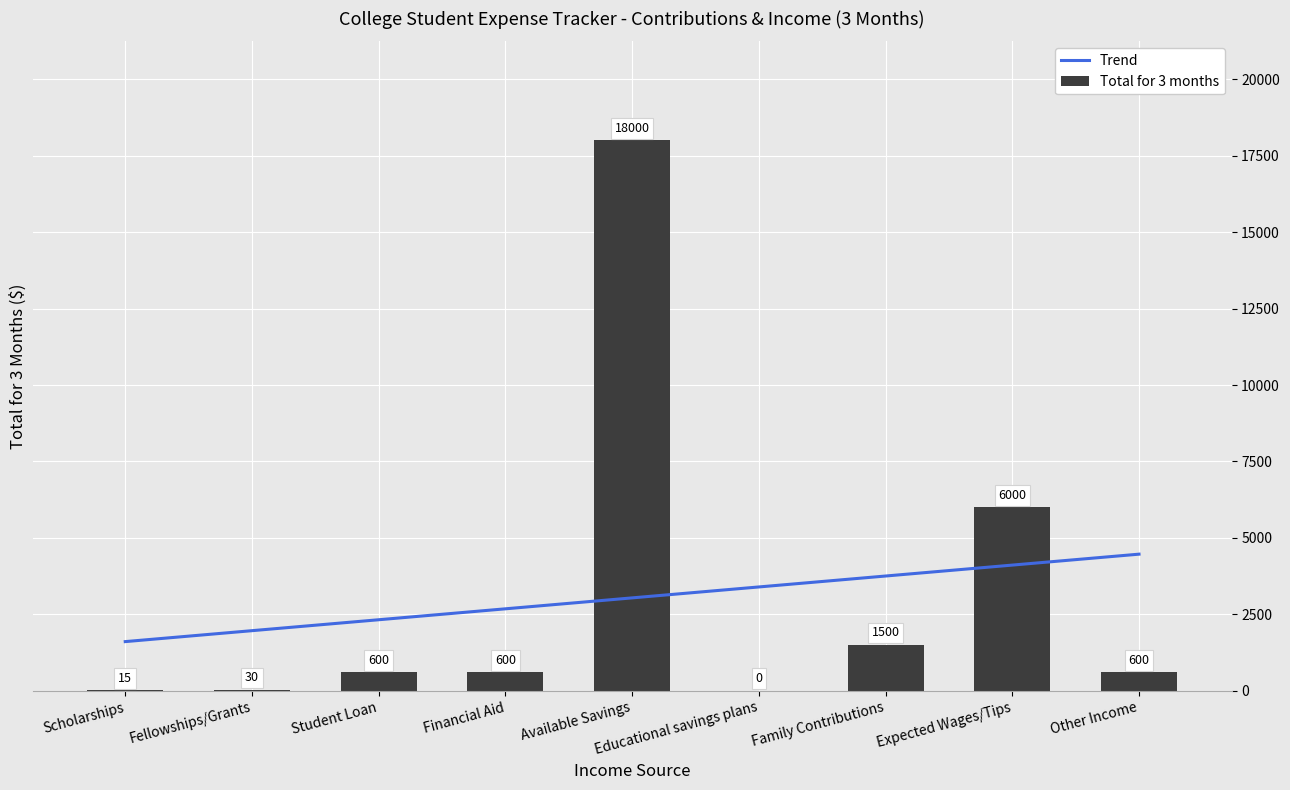

Reading right to left, list all the values displayed in this chart.

Trend: Other Income=4468.3	Expected Wages/Tips=4110.8	Family Contributions=3753.3	Educational savings plans=3395.8	Available Savings=3038.3	Financial Aid=2680.8	Student Loan=2323.3	Fellowships/Grants=1965.8	Scholarships=1608.3
Total for 3 months: Other Income=600.0	Expected Wages/Tips=6000.0	Family Contributions=1500.0	Educational savings plans=0.0	Available Savings=18000.0	Financial Aid=600.0	Student Loan=600.0	Fellowships/Grants=30.0	Scholarships=15.0